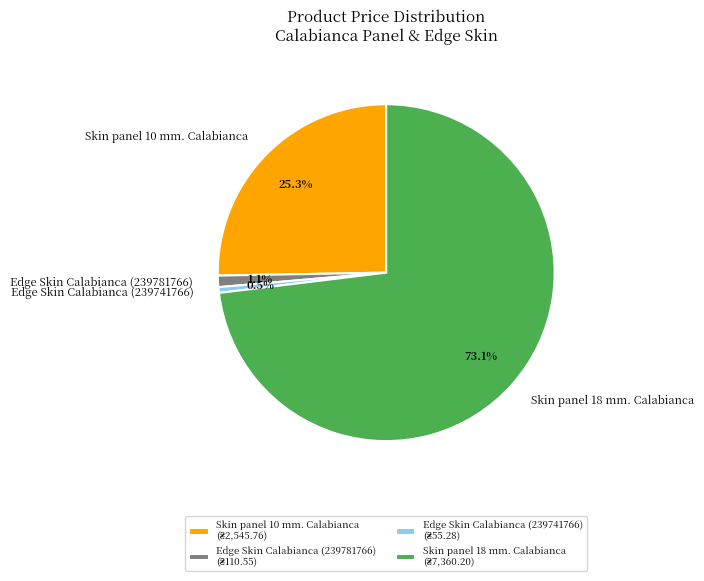

What is the total percentage of Edge Skin Calabianca (239781766) and Edge Skin Calabianca (239741766)?

1.6%